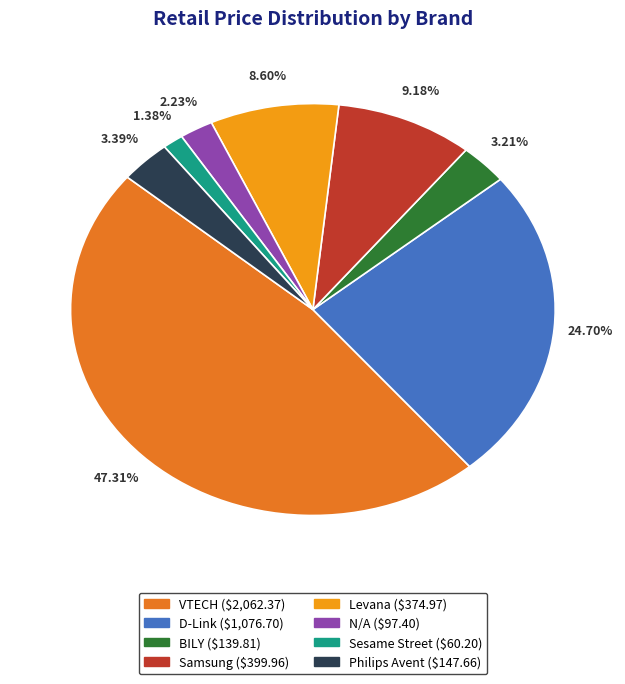

To the nearest percent, what is the difference between the Samsung and BILY slice percentages?

6%